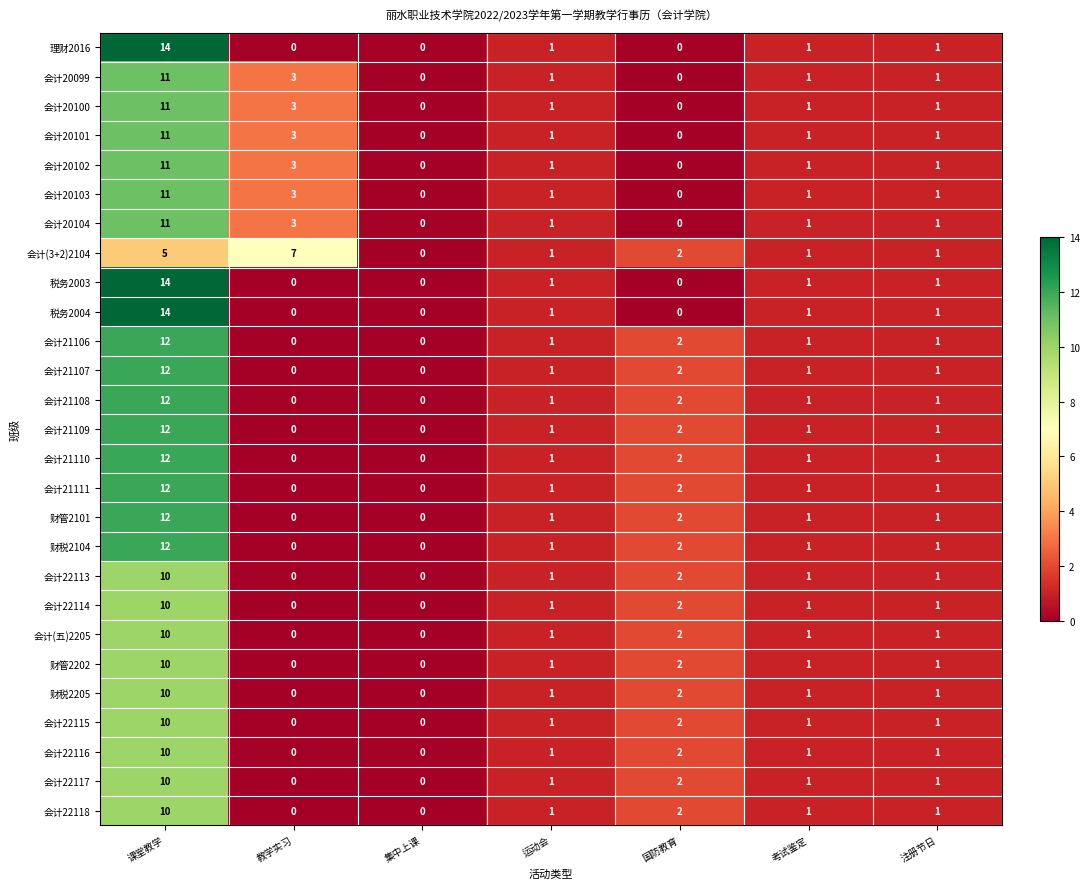

Where is 会计20104 nearest to the value 5?

教学实习